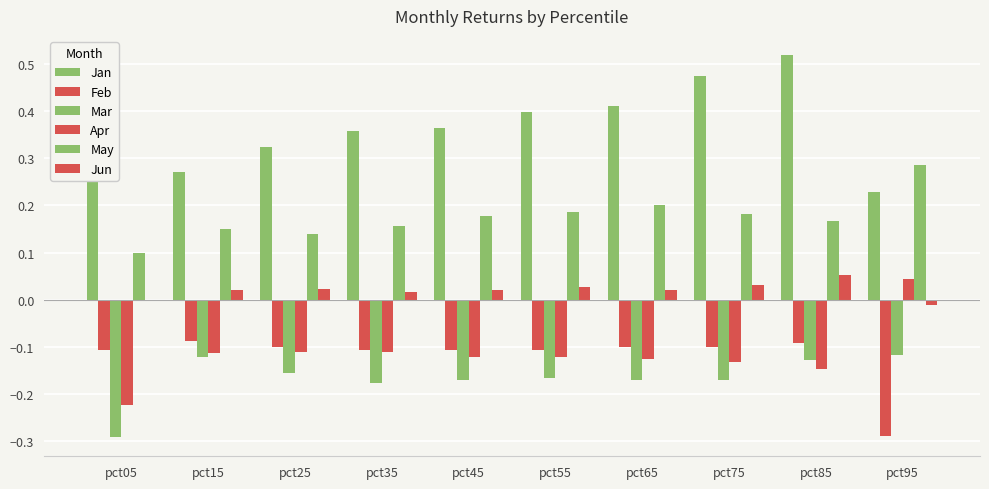

Are the bars grouped side by side (vs. stacked)?

Yes